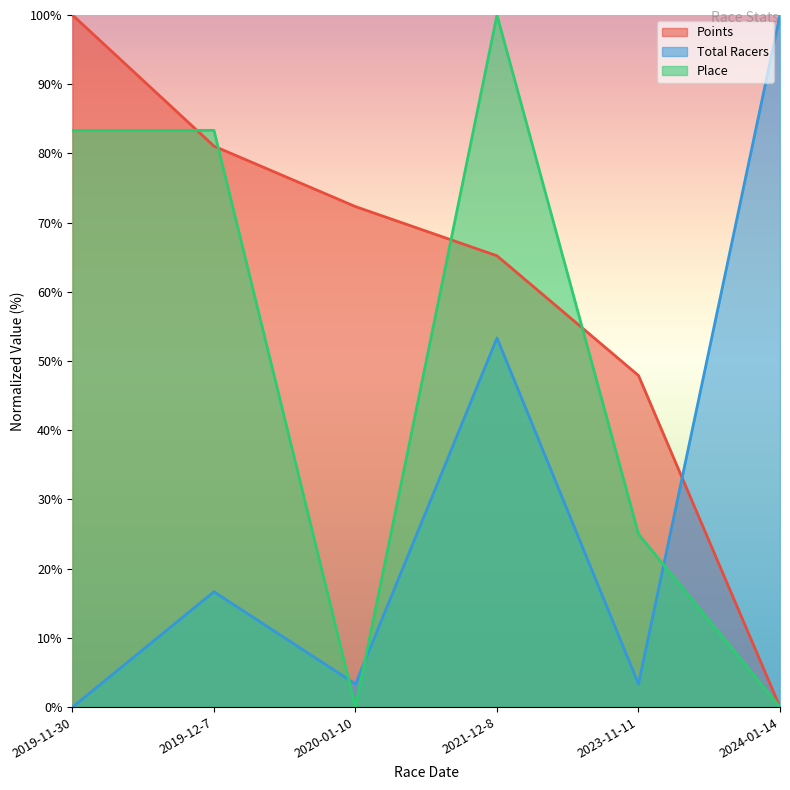

Between 2019-11-30 and 2019-12-7, which is larger?

2019-11-30